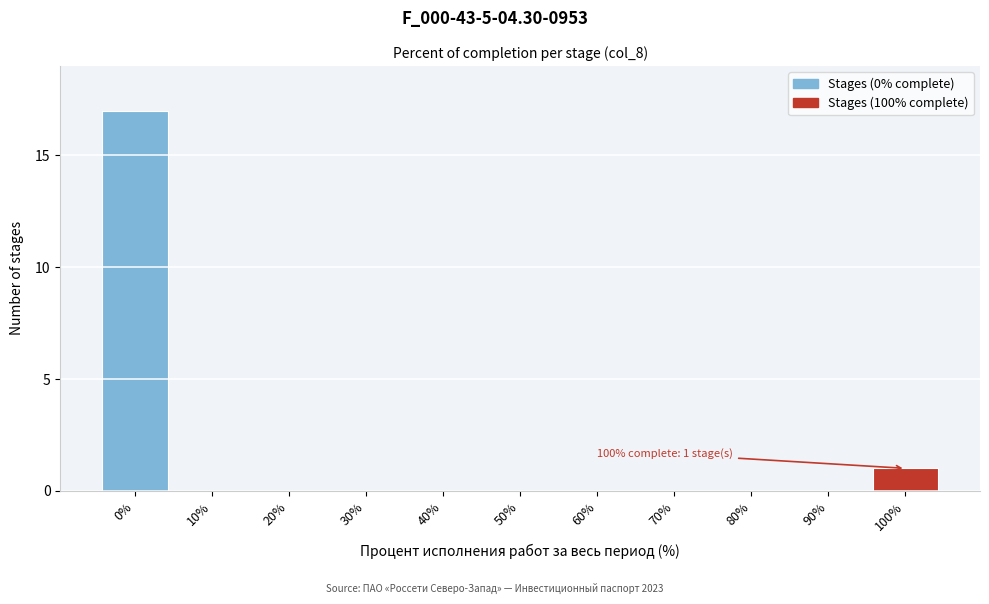

Reading left to right, extract all data points from this chart.

0%=17	10%=0	20%=0	30%=0	40%=0	50%=0	60%=0	70%=0	80%=0	90%=0	100%=1